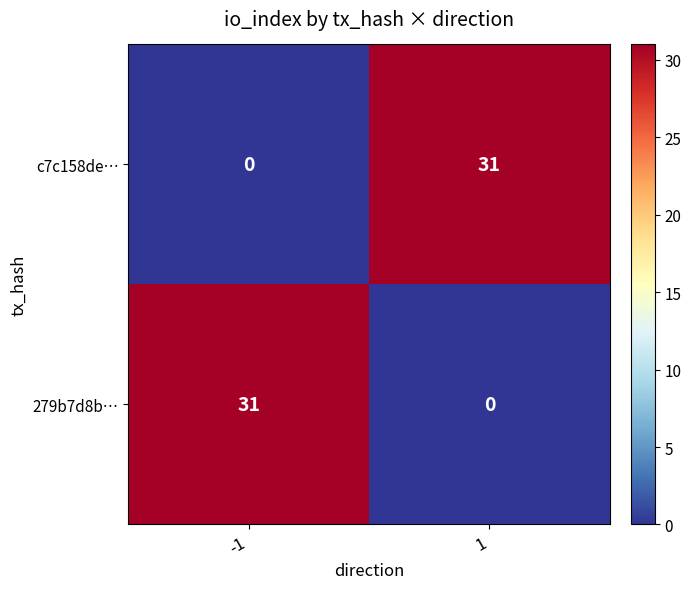

The 279b7d8b… series shows 0 at 1. True or false?

True